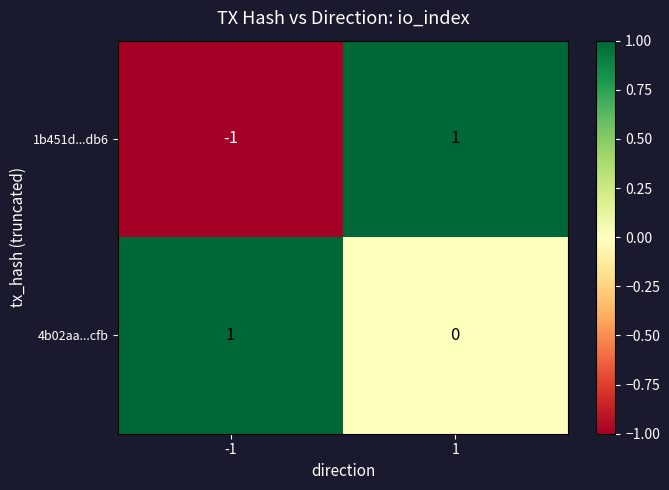

Which series has the largest range (max minus min)?

1b451d...db6